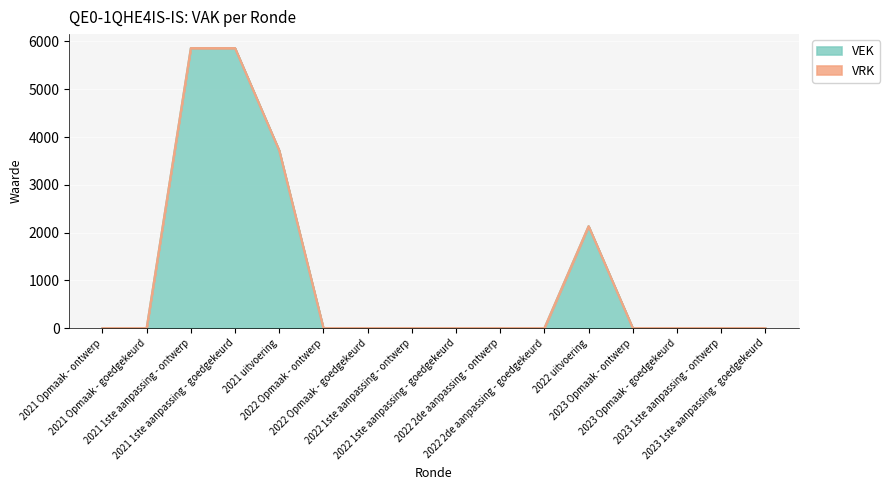

The value at 2022 2de aanpassing - ontwerp is 2211. True or false?

False